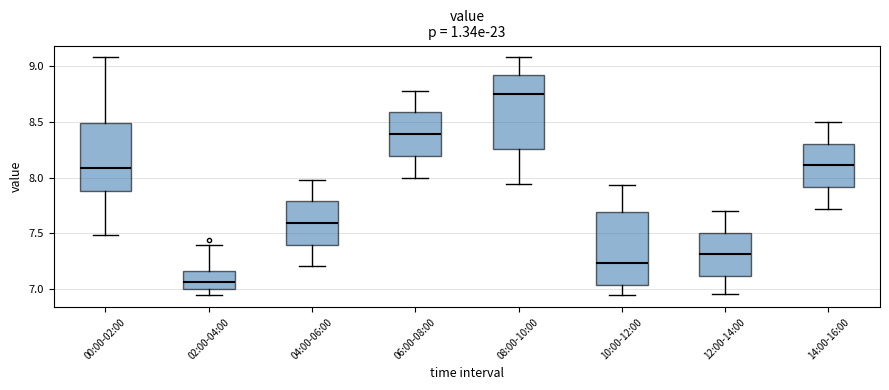

Where does the upper whisker of the box for 02:00-04:00 end on the y-axis? The values are not printed on the chart, so give them approximately, as read against the axis.

7.40